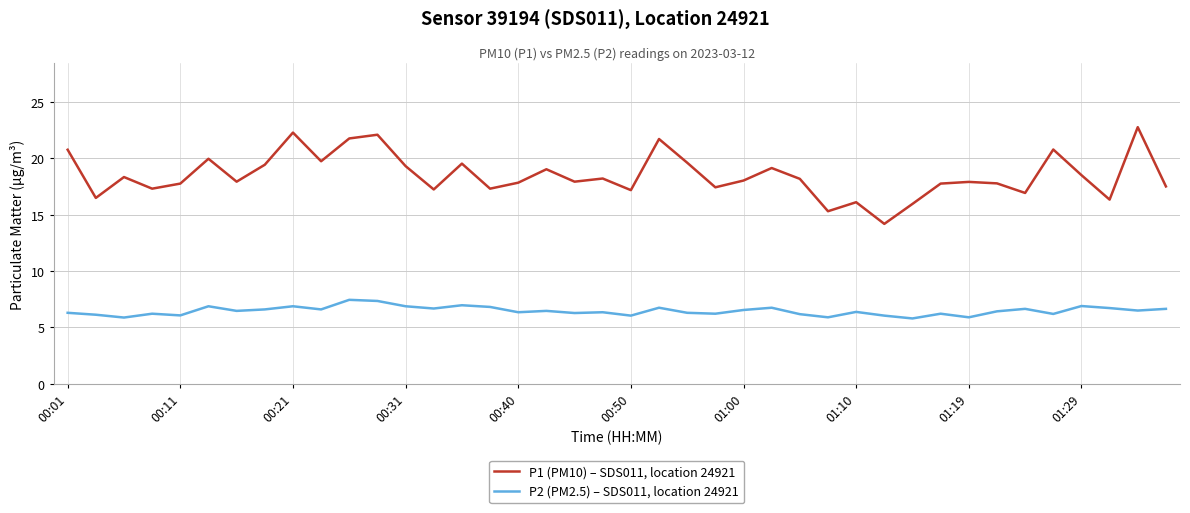

Which series has the widest spread of values?

P1 (PM10) – SDS011, location 24921